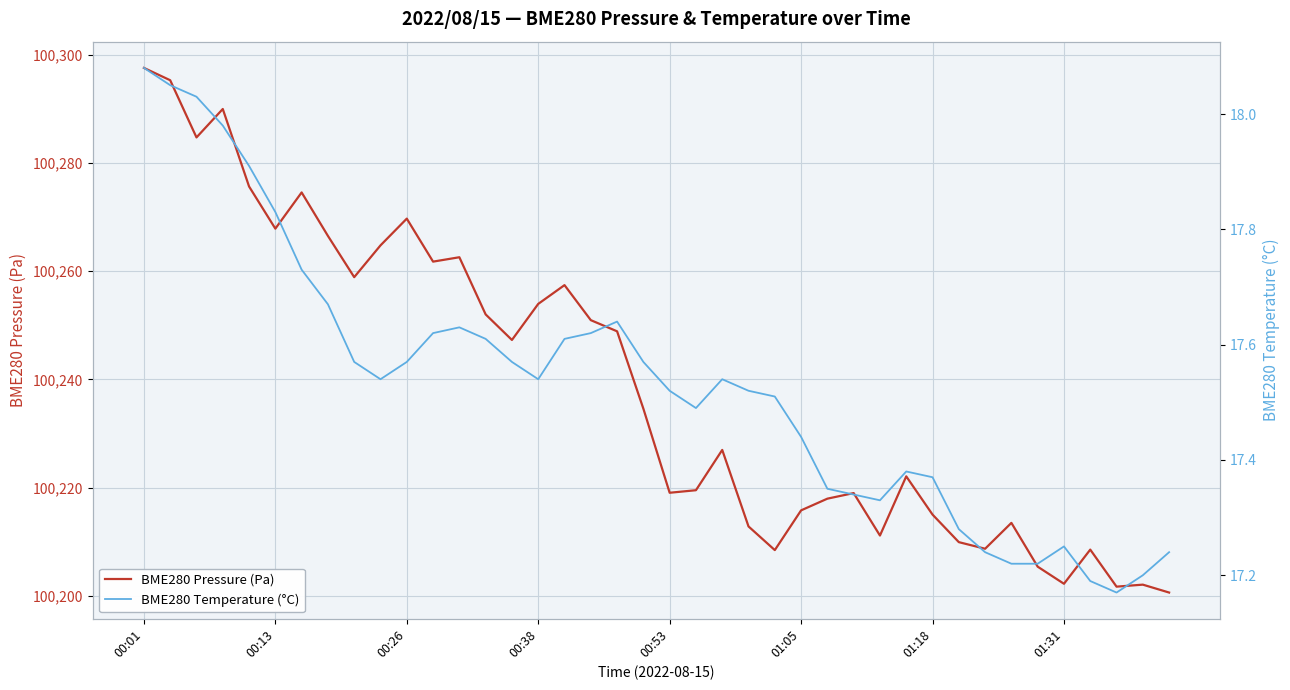

At which category is the sum across all series the highest?

00:01